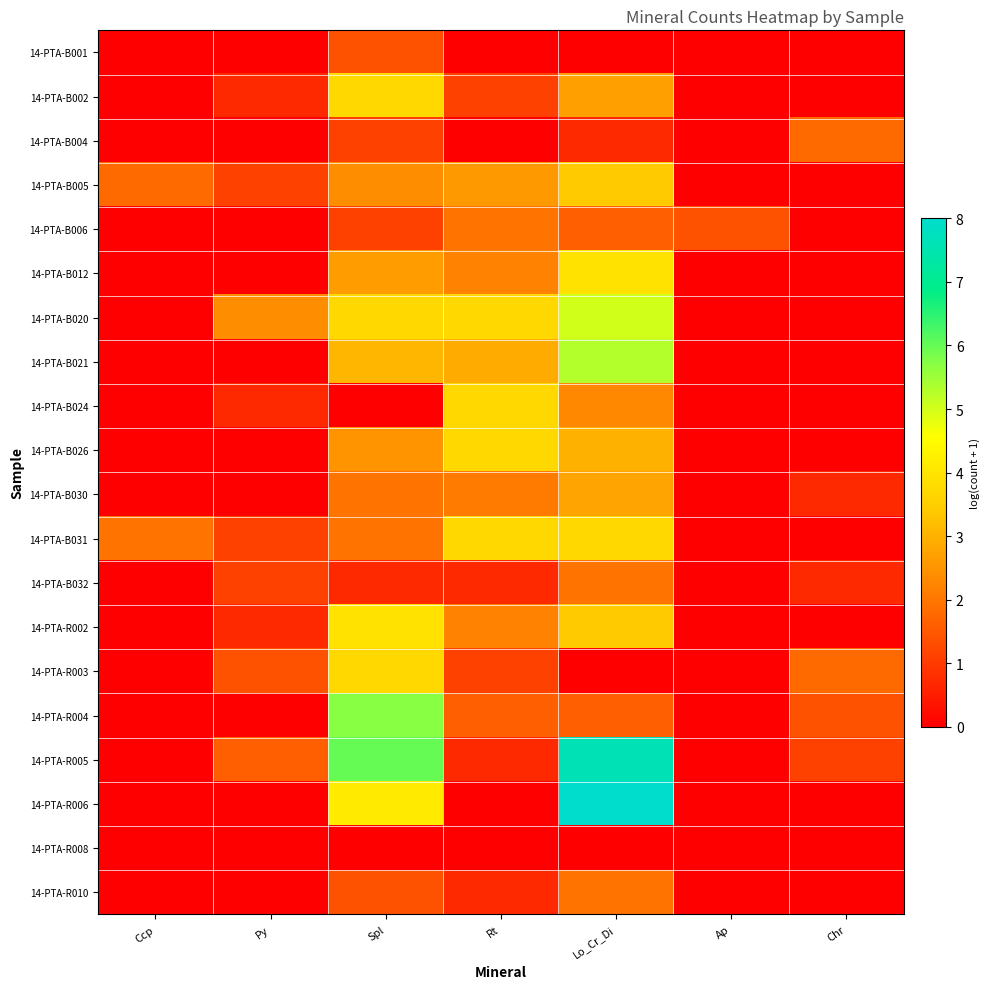

What is the spread (max minus min) of values at Lo_Cr_Di?

8.0